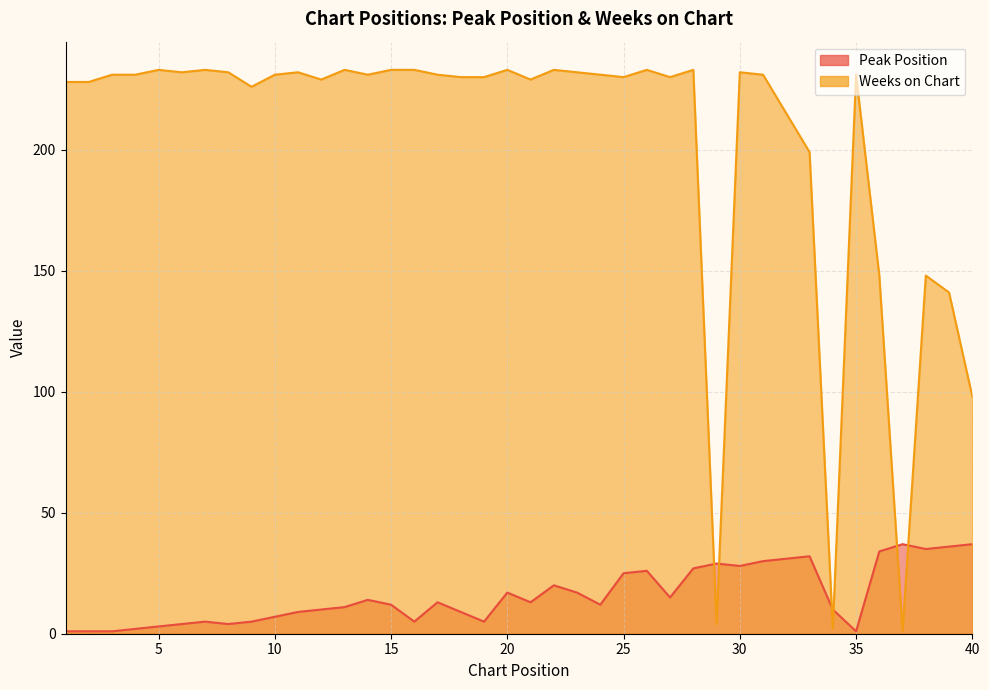

What is the difference between the second highest and minimum values in the Peak Position series?

36